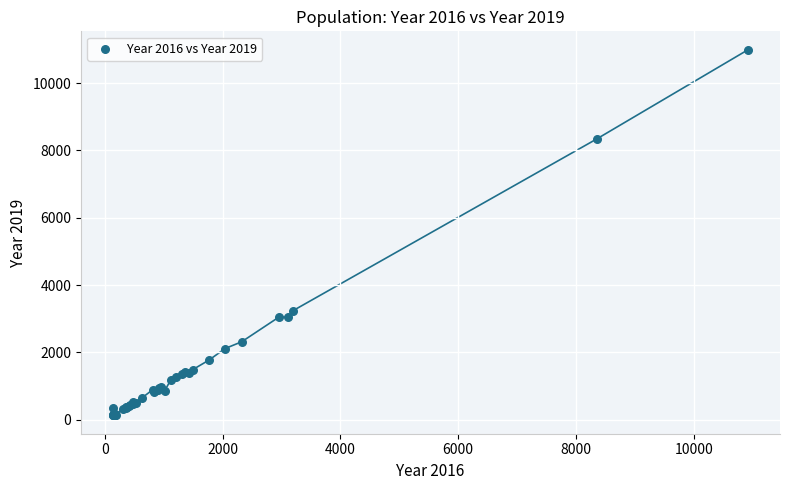

What Y value in the scatter plot is closest to 5559?

3233